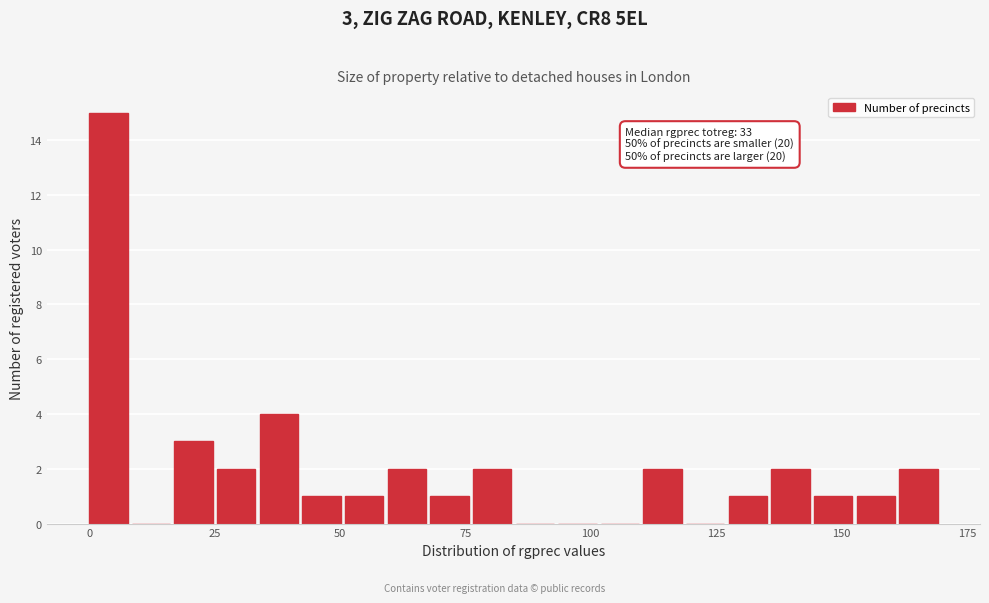

Around what value on the x-axis is the tallest bar? Give the approximate position of its centre, as read against the axis.

5